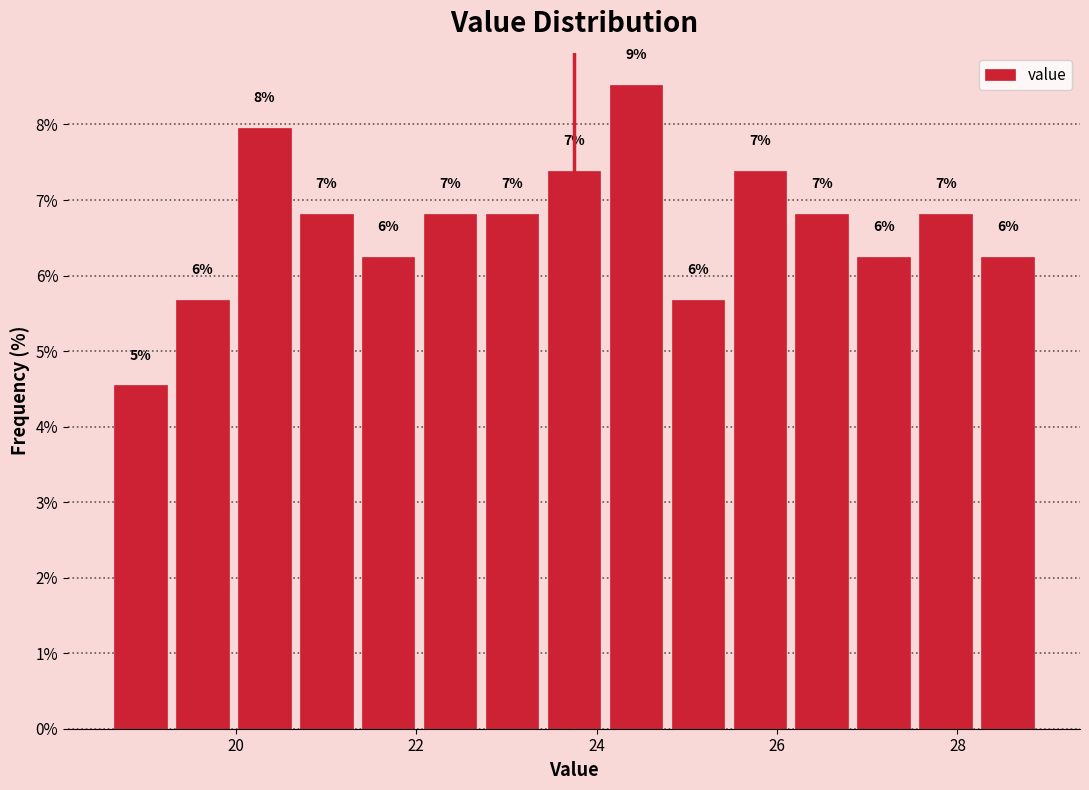

Read against the x-axis, roughly where is the centre of the tallest bar?

24.4